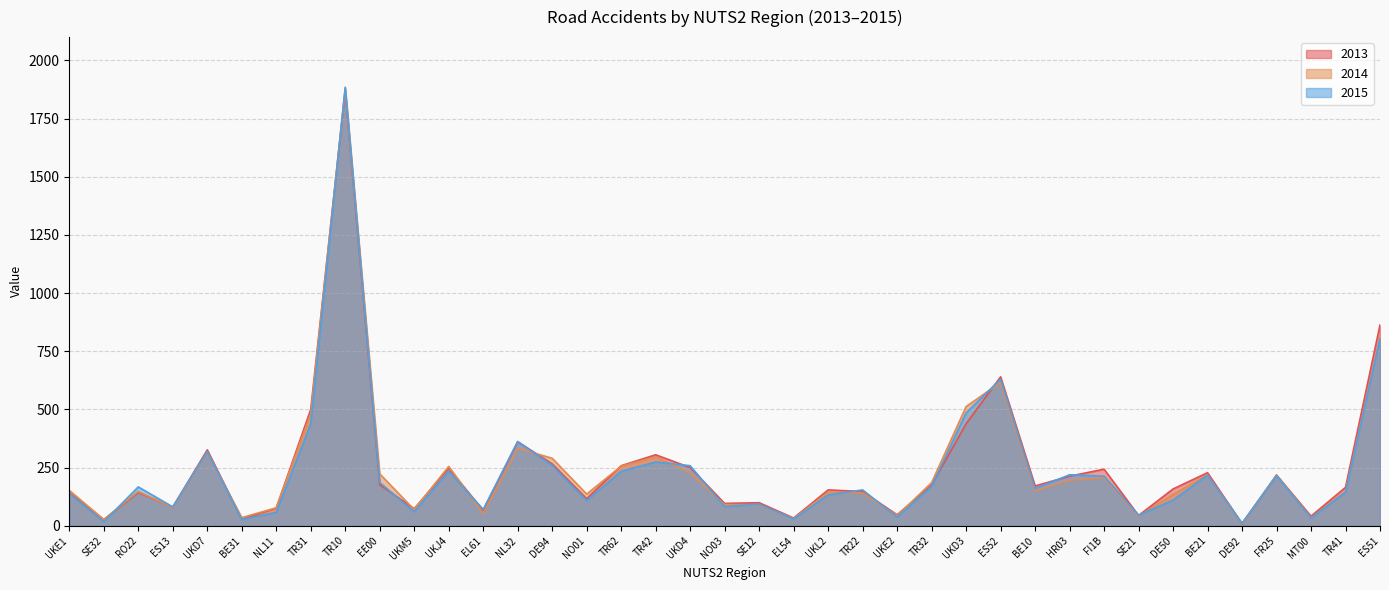

Reading right to left, list all the values displayed in this chart.

2013: ES51=863	TR41=165	MT00=41	FR25=218	DE92=9	BE21=228	DE50=158	SE21=44	FI1B=243	HR03=213	BE10=171	ES52=640	UKD3=438	TR32=175	UKE2=47	TR22=147	UKL2=154	EL54=33	SE12=99	NO03=96	UKD4=250	TR42=305	TR62=258	NO01=116	DE94=266	NL32=361	EL61=66	UKJ4=247	UKM5=73	EE00=176	TR10=1869	TR31=500	NL11=76	BE31=28	UKD7=326	ES13=80	RO22=143	SE32=26	UKE1=142
2014: ES51=808	TR41=147	MT00=34	FR25=218	DE92=8	BE21=219	DE50=134	SE21=41	FI1B=207	HR03=195	BE10=150	ES52=616	UKD3=512	TR32=185	UKE2=43	TR22=141	UKL2=144	EL54=30	SE12=90	NO03=91	UKD4=227	TR42=296	TR62=256	NO01=136	DE94=290	NL32=333	EL61=52	UKJ4=255	UKM5=69	EE00=223	TR10=1879	TR31=481	NL11=77	BE31=35	UKD7=316	ES13=78	RO22=147	SE32=27	UKE1=152
2015: ES51=803	TR41=144	MT00=33	FR25=215	DE92=11	BE21=217	DE50=110	SE21=45	FI1B=213	HR03=219	BE10=160	ES52=630	UKD3=485	TR32=169	UKE2=37	TR22=154	UKL2=132	EL54=29	SE12=93	NO03=82	UKD4=258	TR42=274	TR62=234	NO01=108	DE94=259	NL32=362	EL61=70	UKJ4=234	UKM5=60	EE00=186	TR10=1885	TR31=438	NL11=57	BE31=27	UKD7=319	ES13=81	RO22=167	SE32=17	UKE1=139